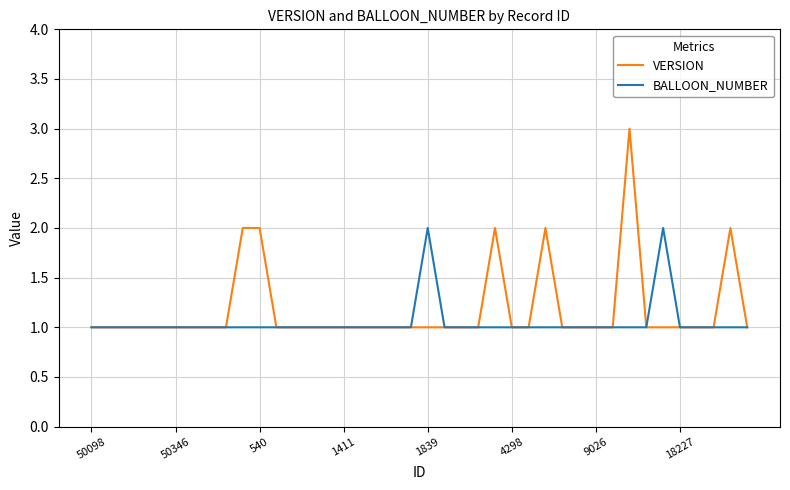

What is the maximum value shown in the chart?

3